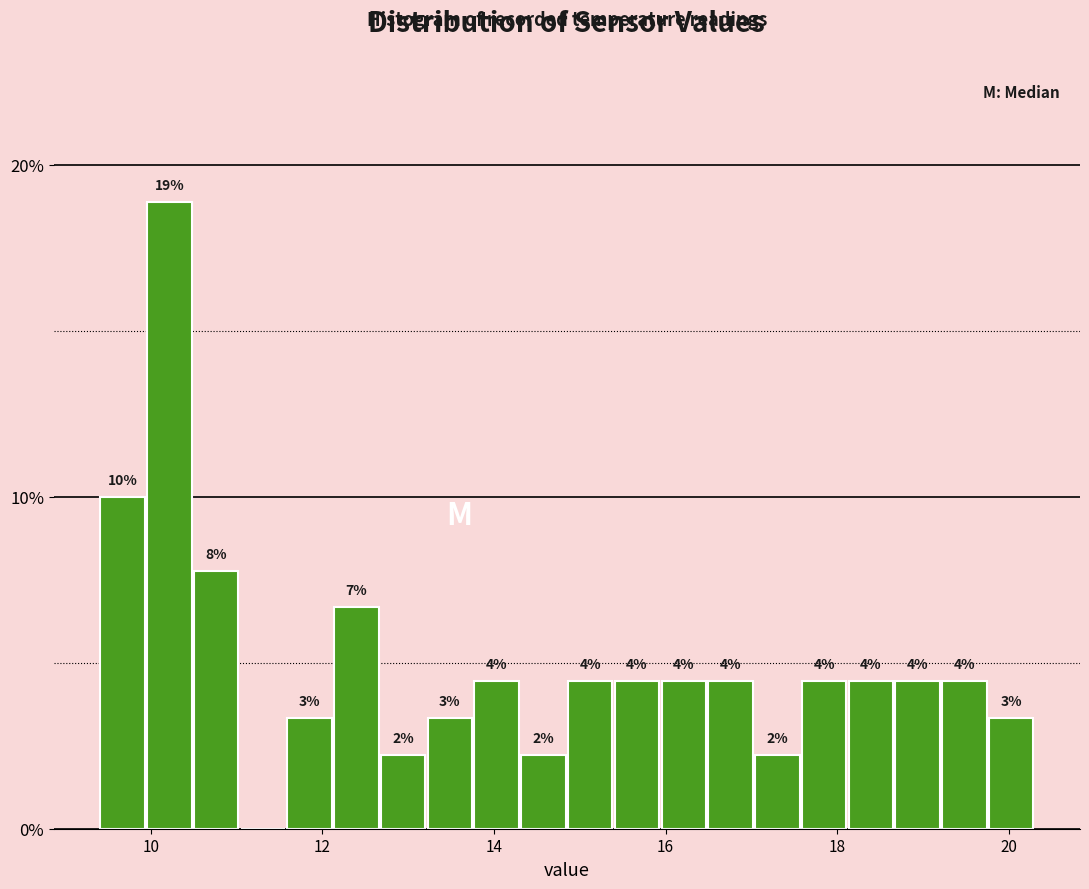

Around what value on the x-axis is the tallest bar? Give the approximate position of its centre, as read against the axis.

10.2